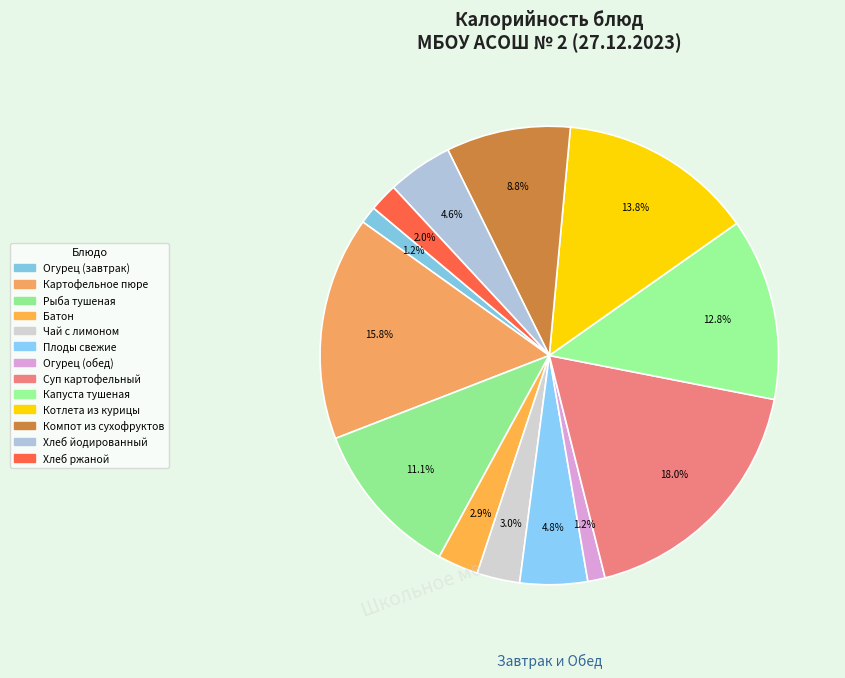

Rank the categories by value from highest to lowest.

Суп картофельный, Картофельное пюре, Котлета из курицы, Капуста тушеная, Рыба тушеная, Компот из сухофруктов, Плоды свежие, Хлеб йодированный, Чай с лимоном, Батон, Хлеб ржаной, Огурец (завтрак), Огурец (обед)